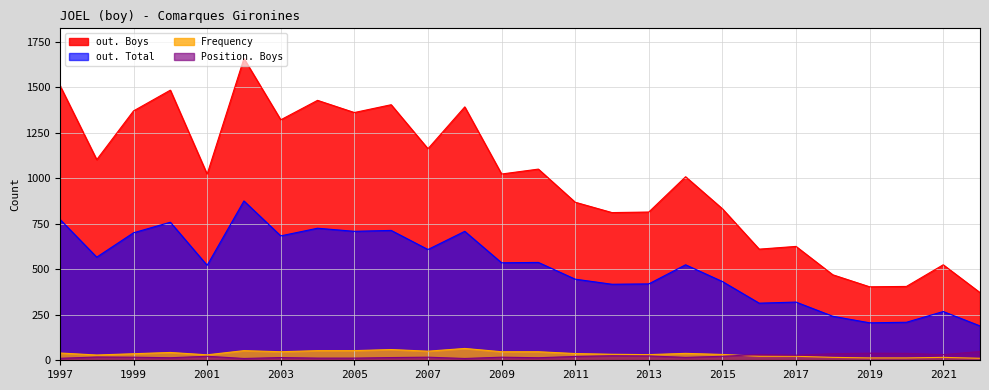

What is the smallest value displayed?

10